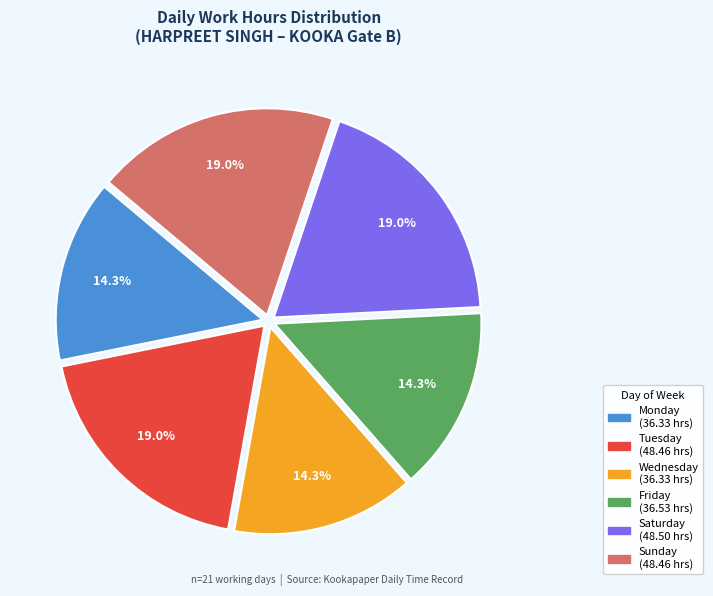

Is there any slice that represents more than half of the pie?

No